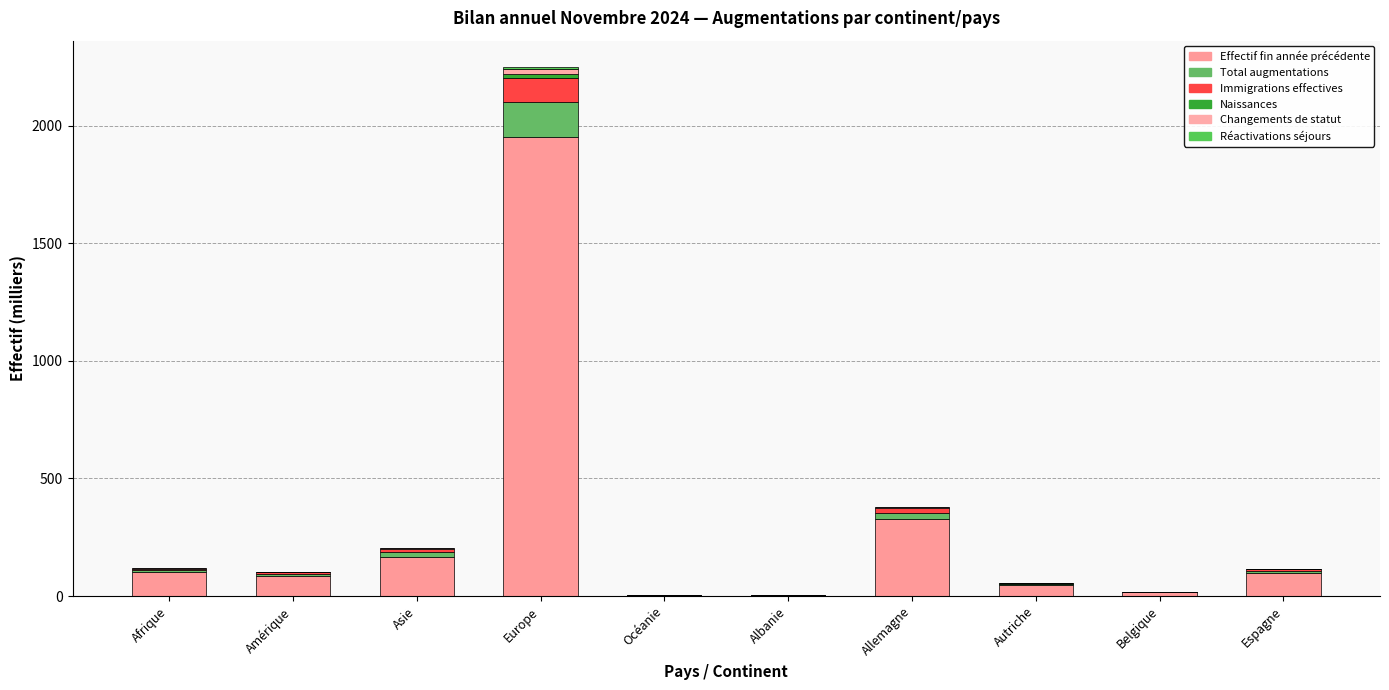

Count the number of data series in this chart.

6